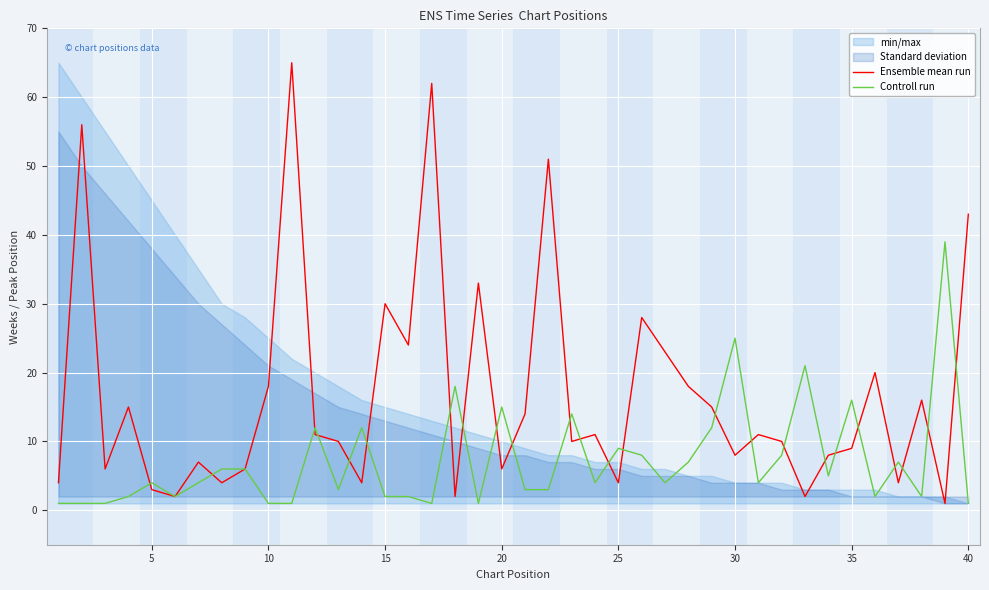

What is the difference between the maximum and minimum values in the Controll run series?

38